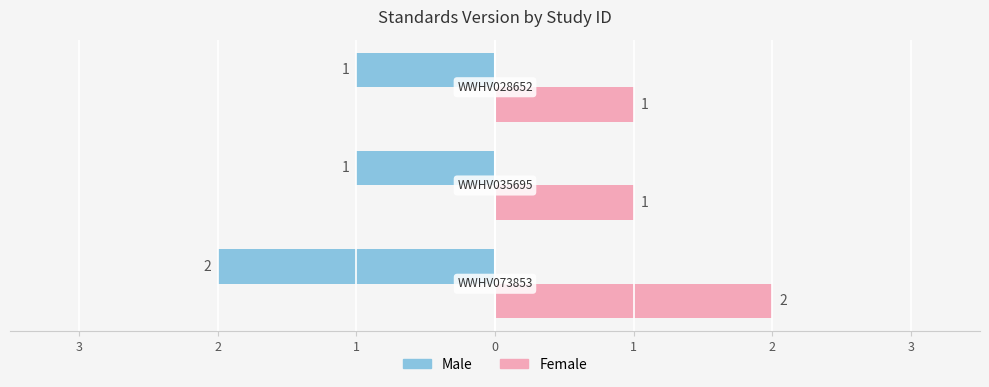

Reading left to right, transcribe all the data shown in this chart.

Male: -2	-1	-1
Female: 2	1	1